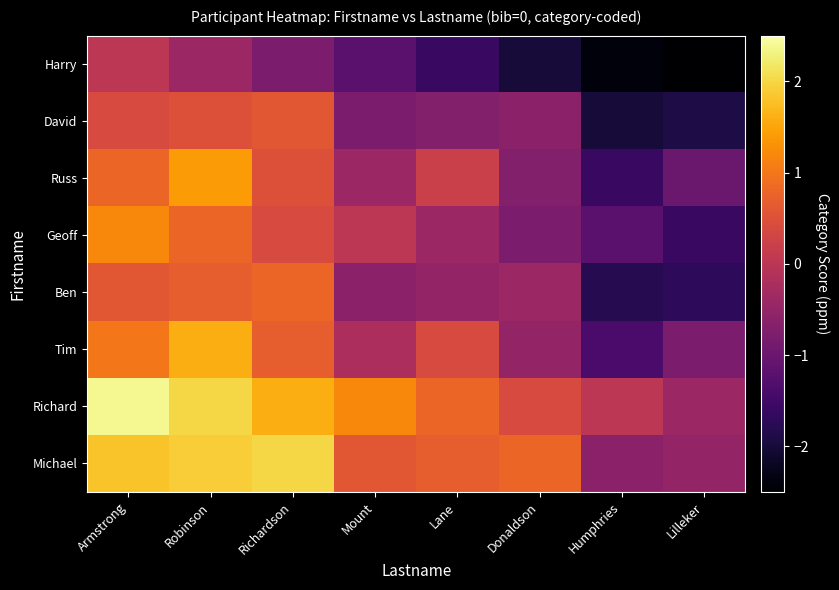

What is the spread (max minus min) of values at Armstrong?

2.4